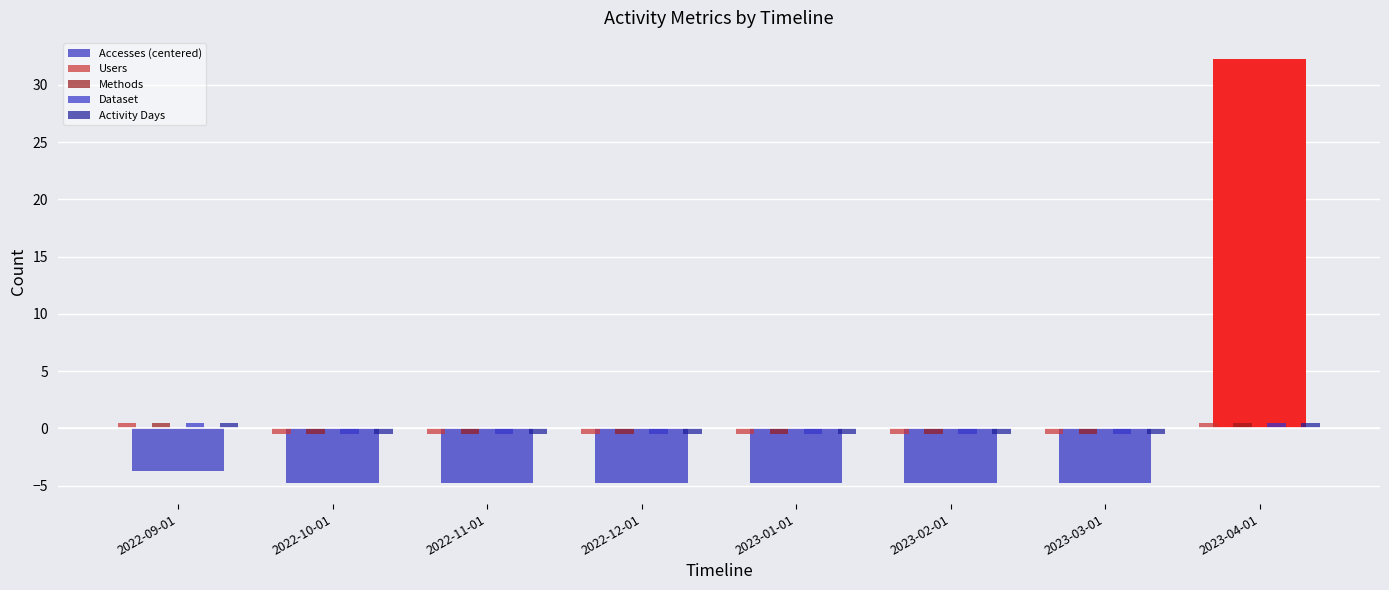

Is the value of Methods at 2023-03-01 greater than the value of Accesses (centered) at 2022-10-01?

Yes